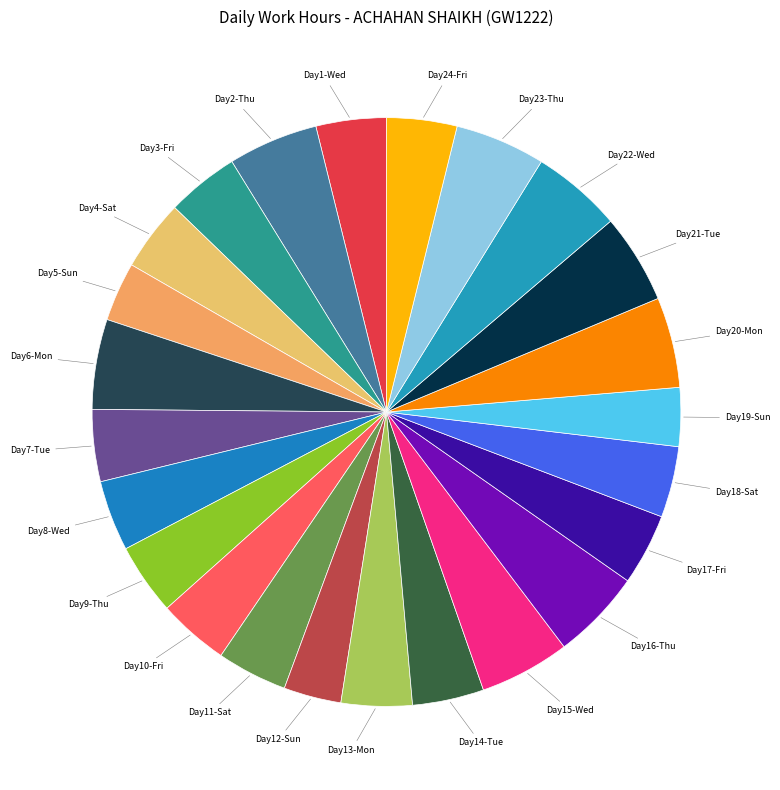

Count the number of slices in the pie.

24